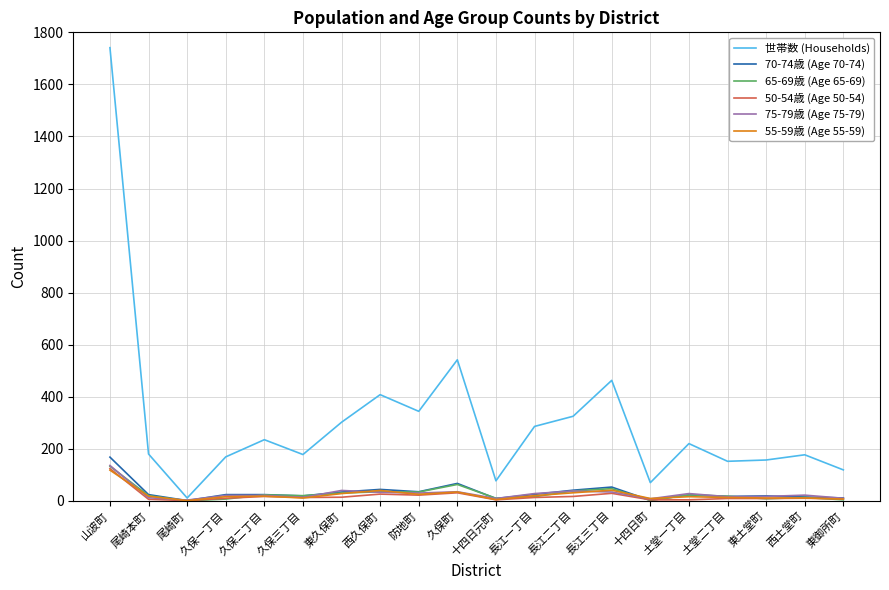

What is the spread (max minus min) of values at 山波町?

1623